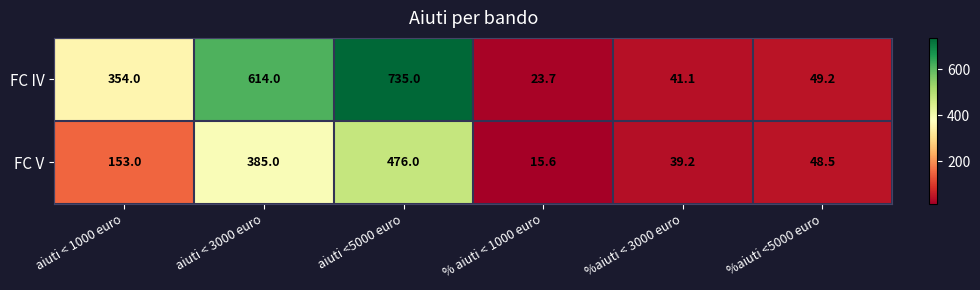

Rank the series at aiuti <5000 euro from highest to lowest value.

FC IV, FC V